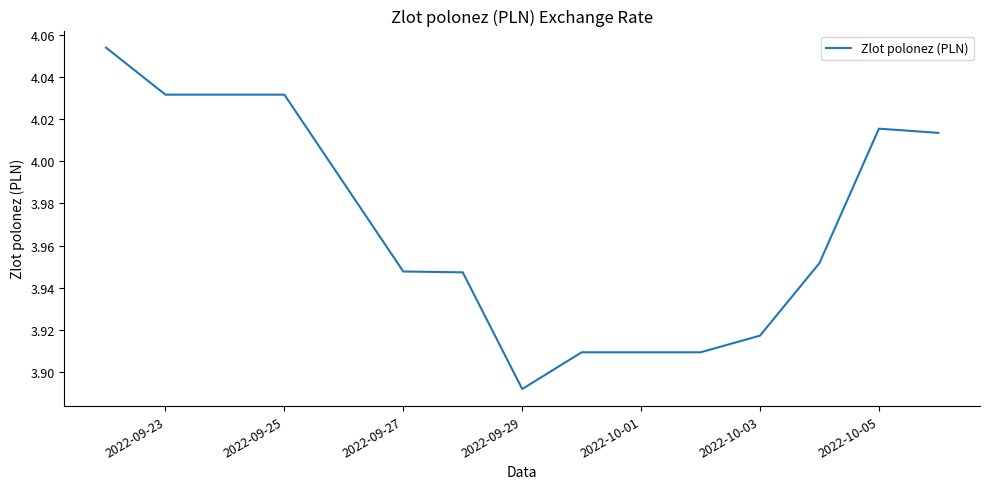

Where is the data nearest to the value 3?

2022-09-29